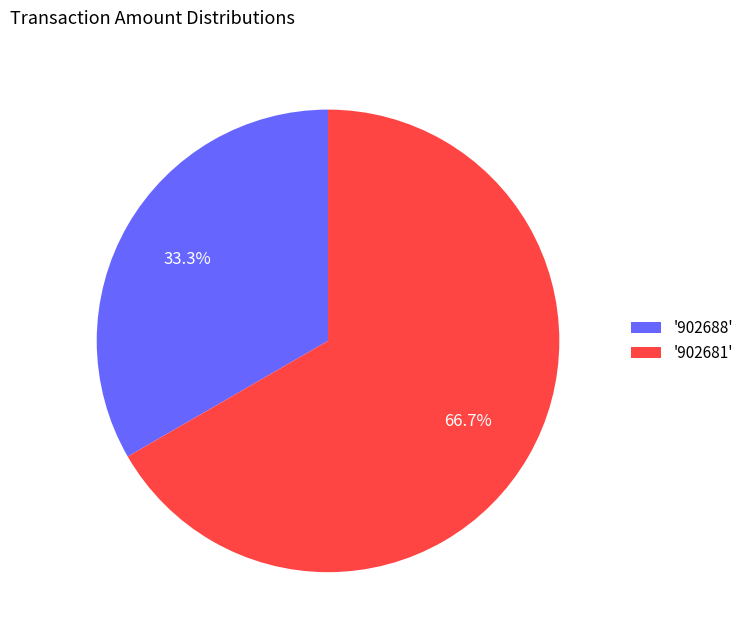

Which category has the smallest portion of the pie?

'902688'